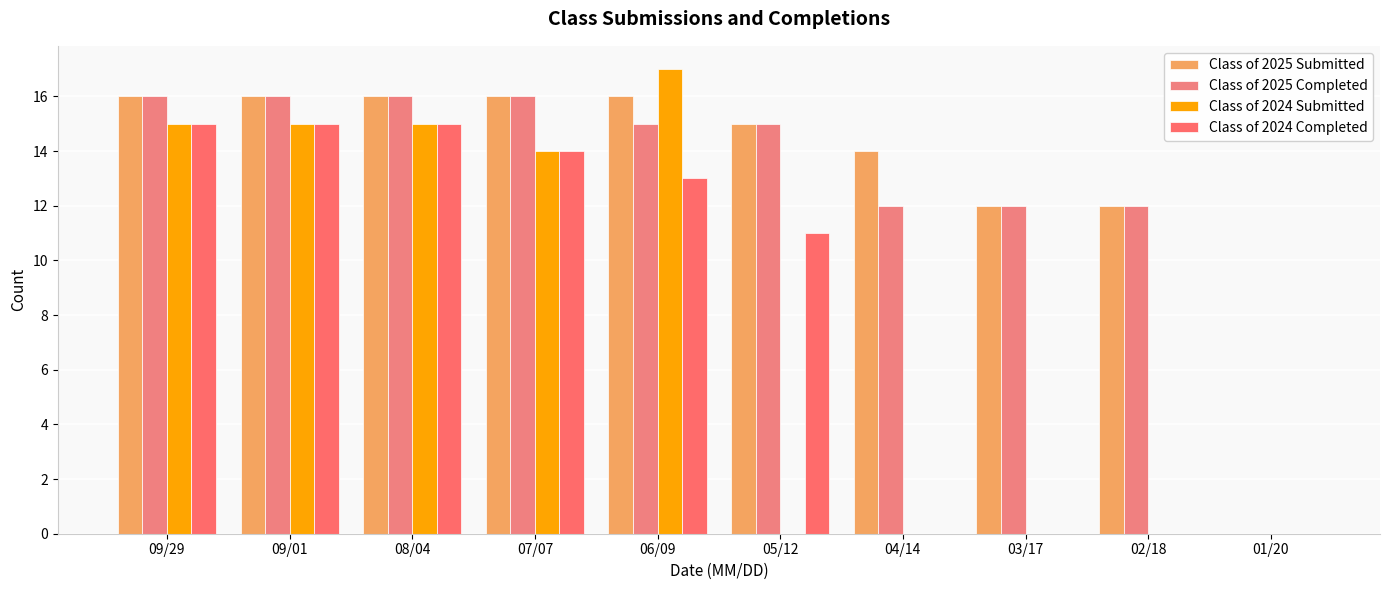

Count the number of categories in the chart.

10